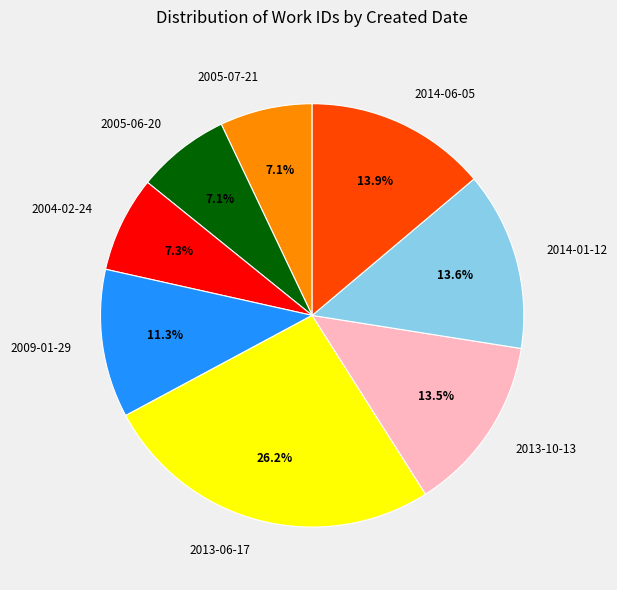

What is the largest slice in the pie chart?

2013-06-17